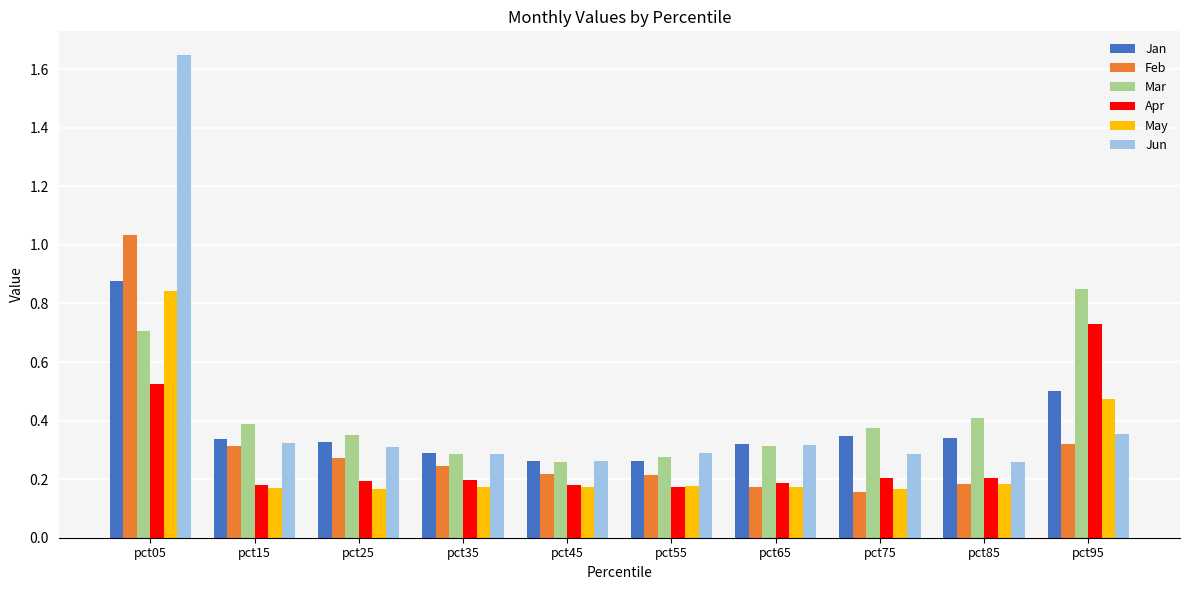

What are all the series names shown in the legend?

Jan, Feb, Mar, Apr, May, Jun